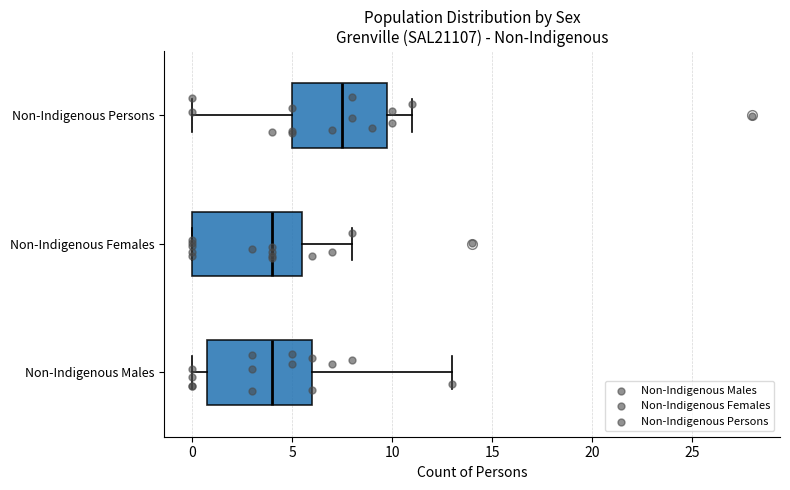

Where is the left edge of the box for Non-Indigenous Males on the x-axis? The values are not printed on the chart, so give them approximately, as read against the axis.

1.0